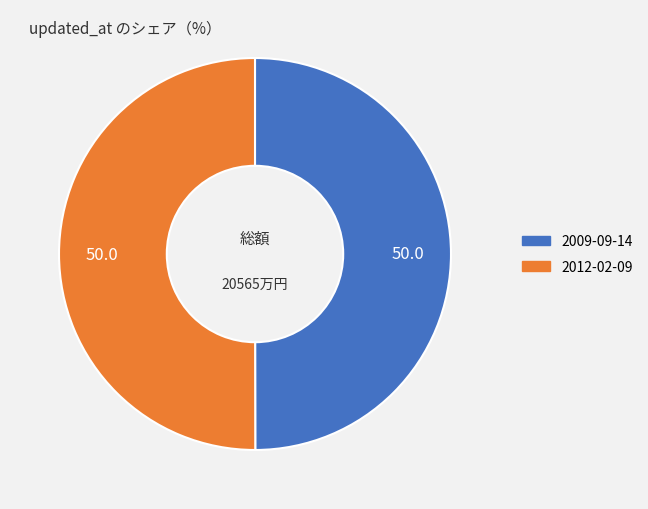

Approximately how many times larger is the value at 2009-09-14 compared to 2012-02-09?

1.0